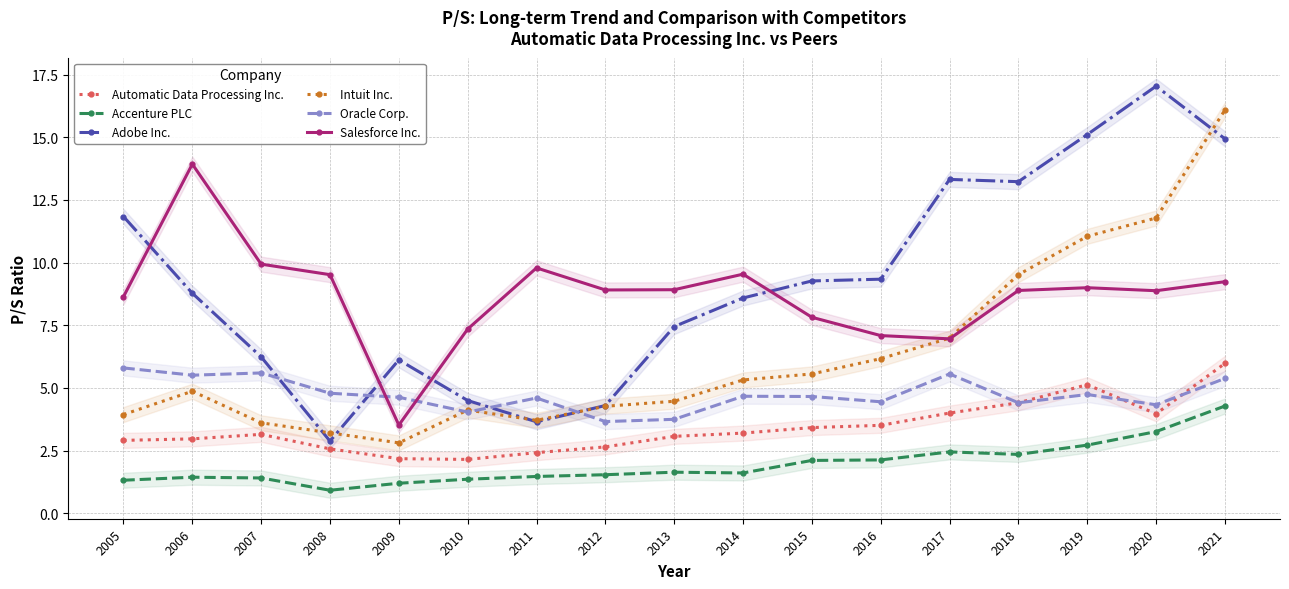

Is the value of Adobe Inc. at 2010 greater than the value of Automatic Data Processing Inc. at 2012?

Yes